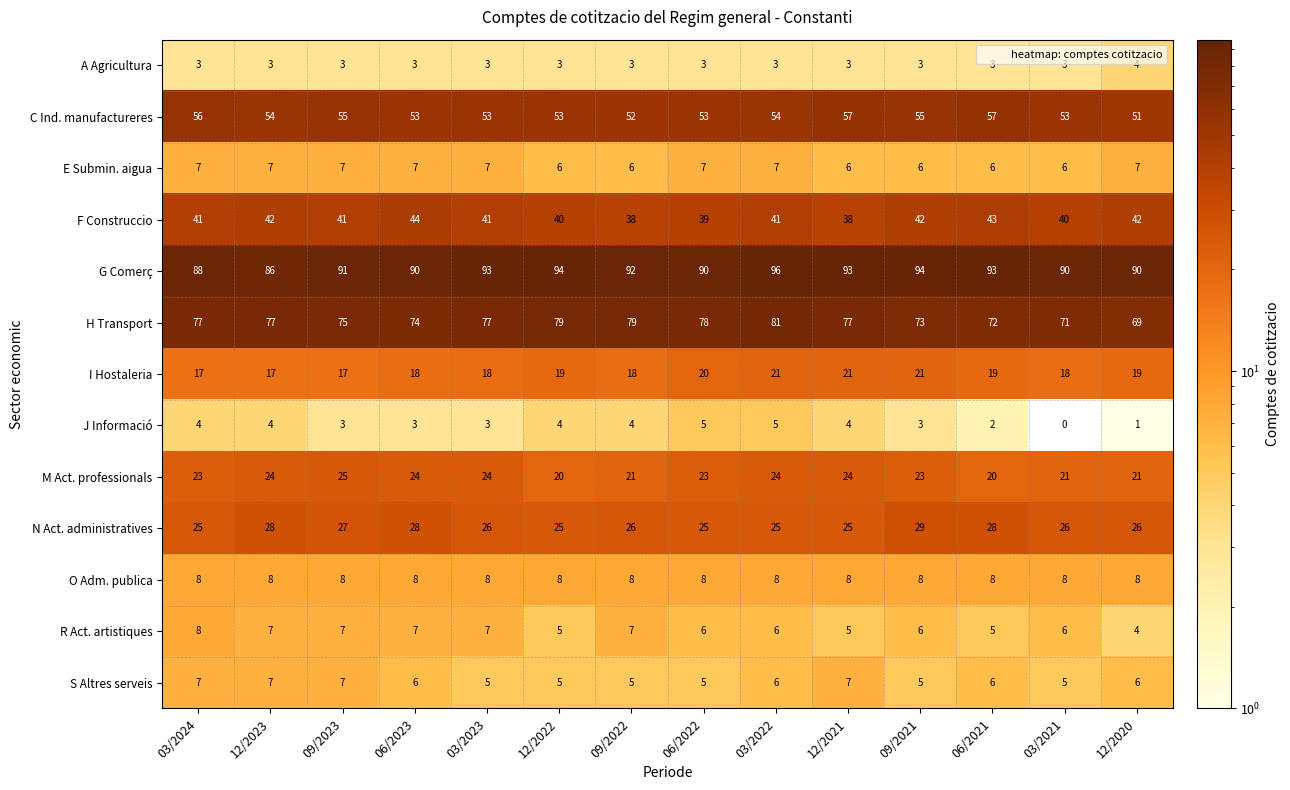

Is it true that F Construccio equals 38 at 12/2021?

True